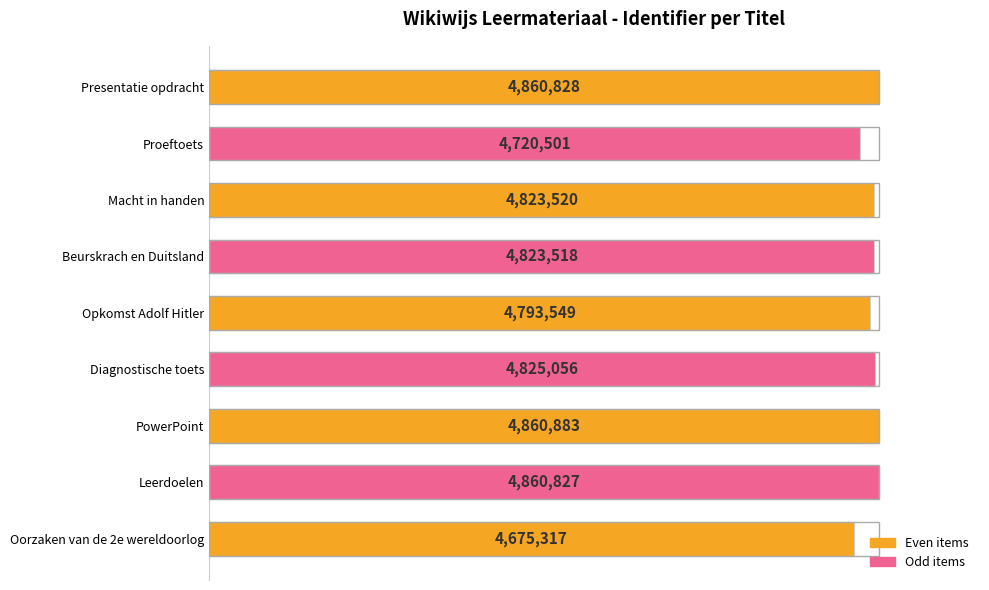

Are the bars horizontal?

Yes